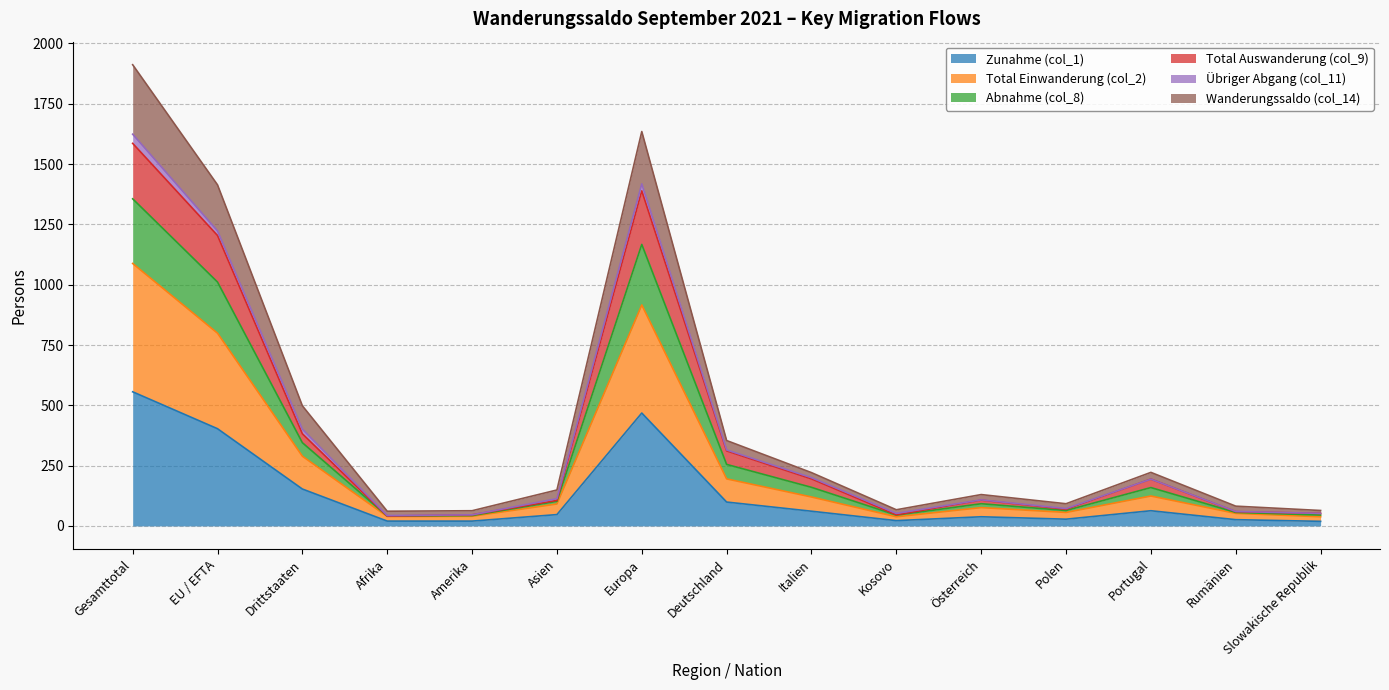

At which label does Zunahme (col_1) reach its peak?

Gesamttotal